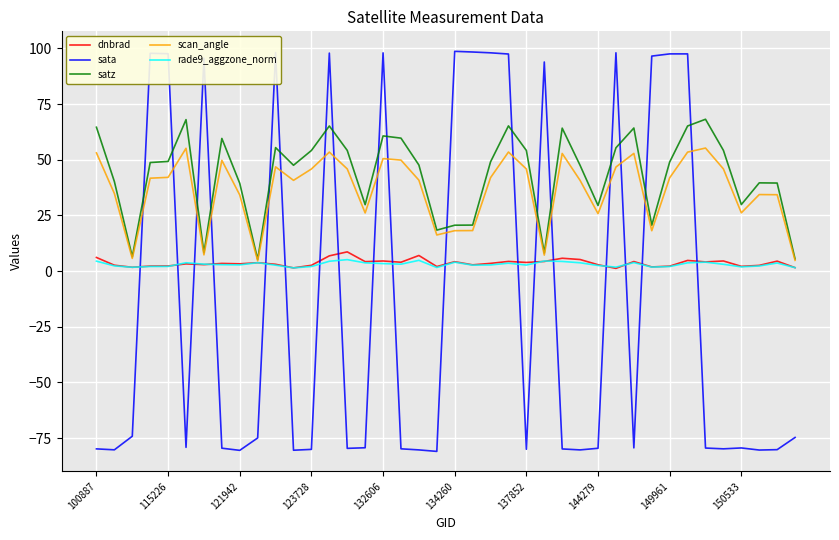

What is the average value of the rade9_aggzone_norm series?

3.0